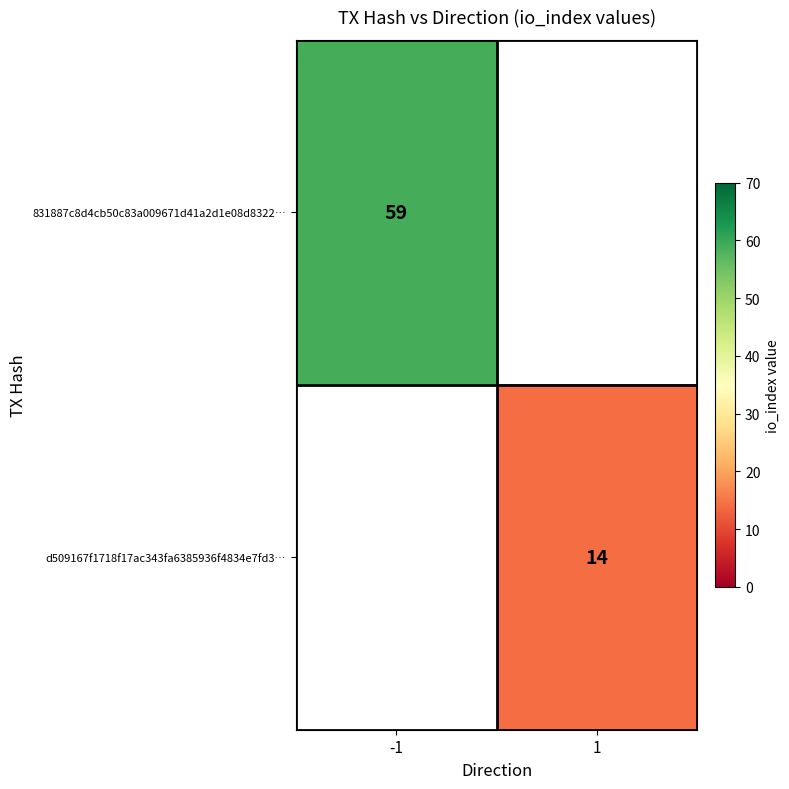

Is the value of d509167f1718f17ac343fa6385936f4834e7fd3… at 1 greater than the value of 831887c8d4cb50c83a009671d41a2d1e08d8322… at -1?

No